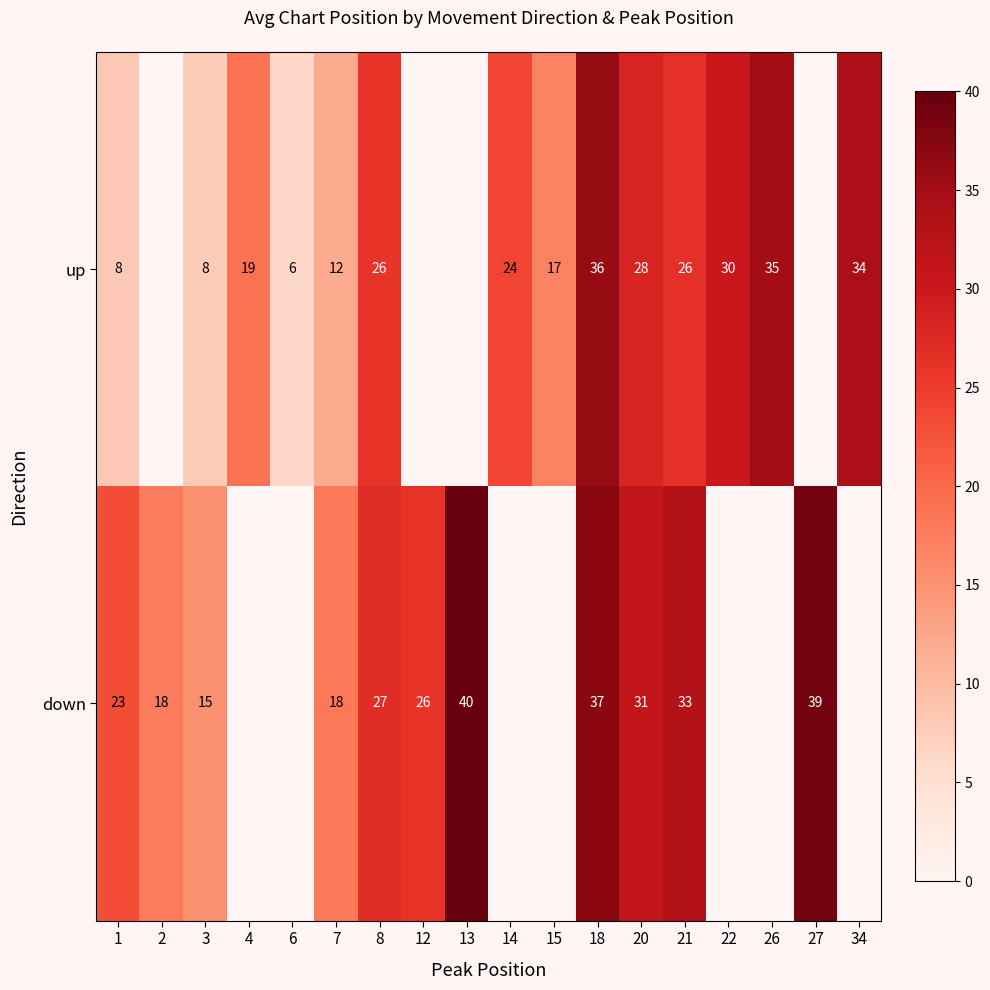

At 18, list the series in order from smallest to largest.

up, down